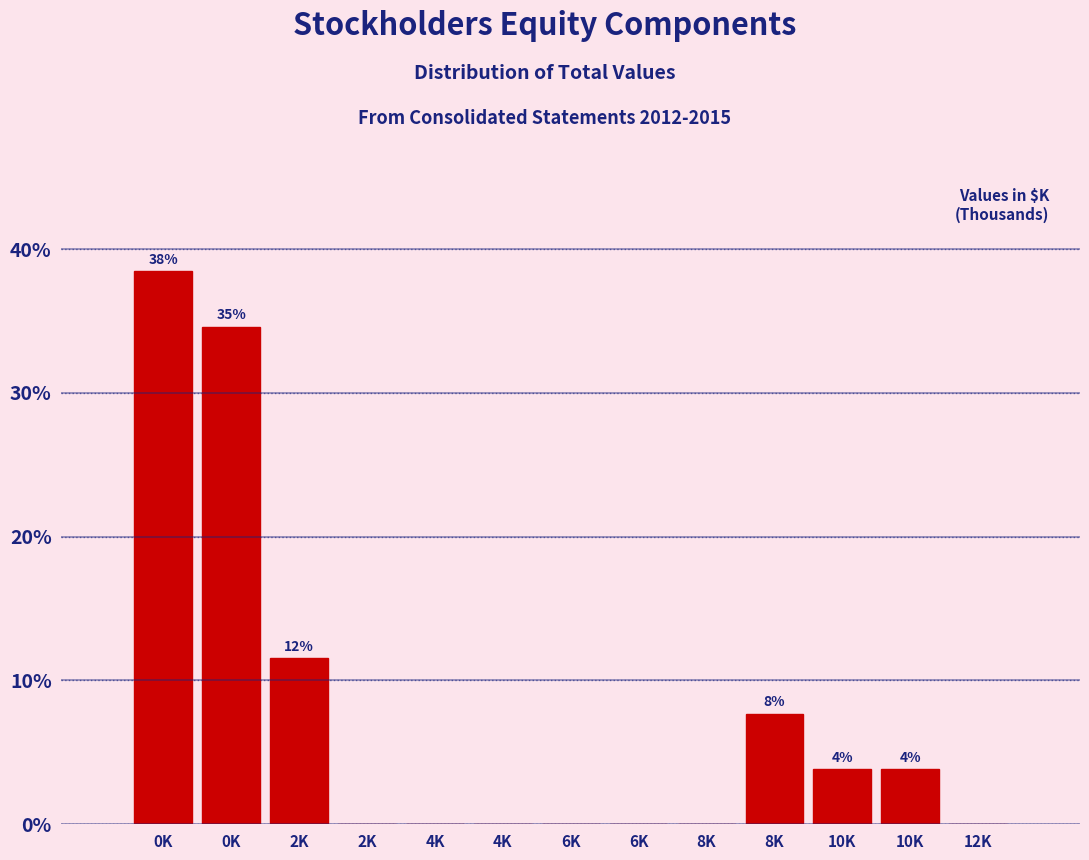

Count the number of data series in this chart.

1